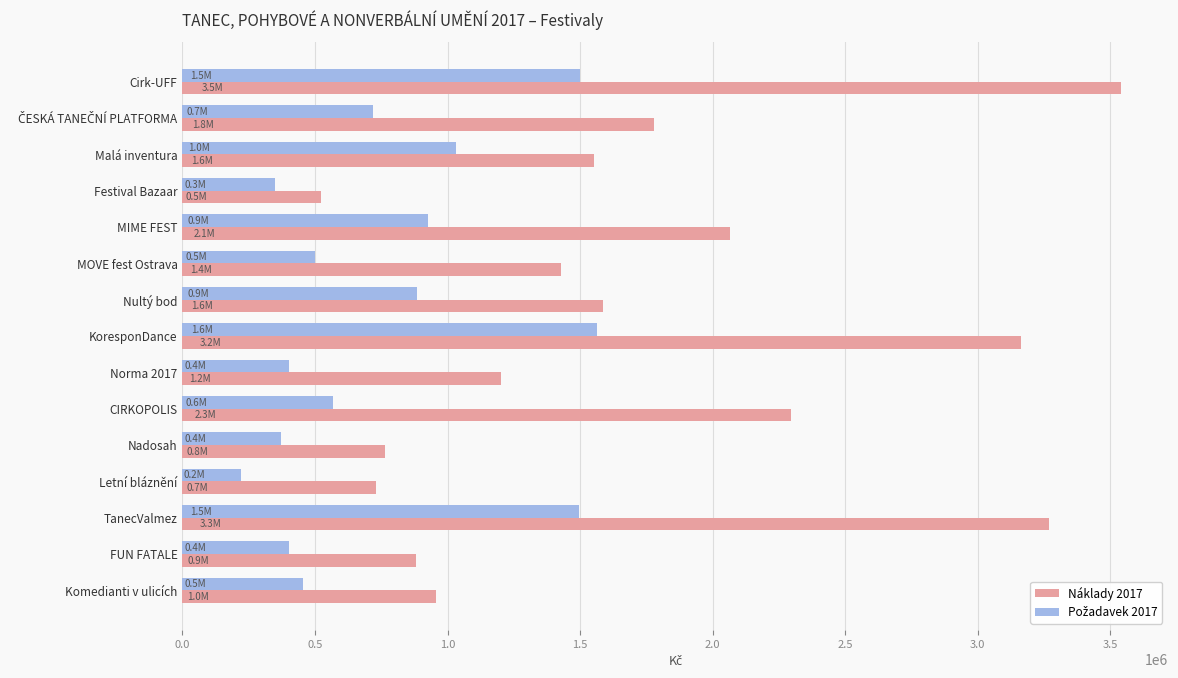

Is it true that Náklady 2017 equals 699986 at MIME FEST?

False